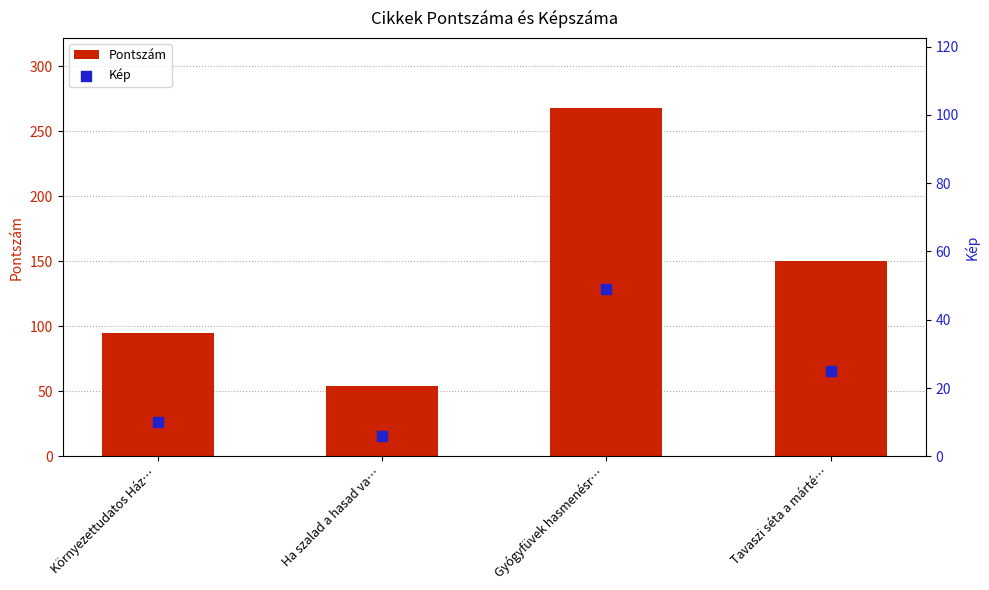

Which series has the largest total across all categories?

Pontszám